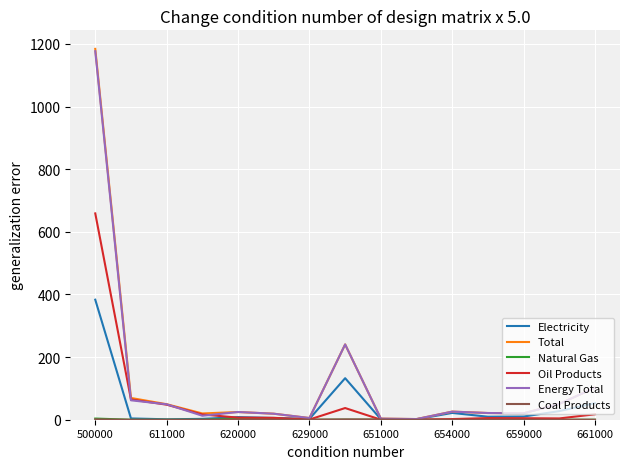

What is the maximum value shown in the chart?

1184.0